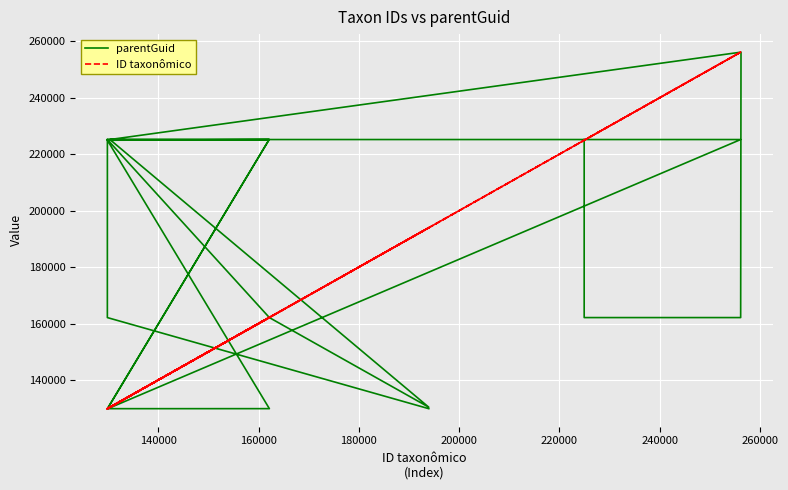

Is this an area chart (filled region under the line)?

No